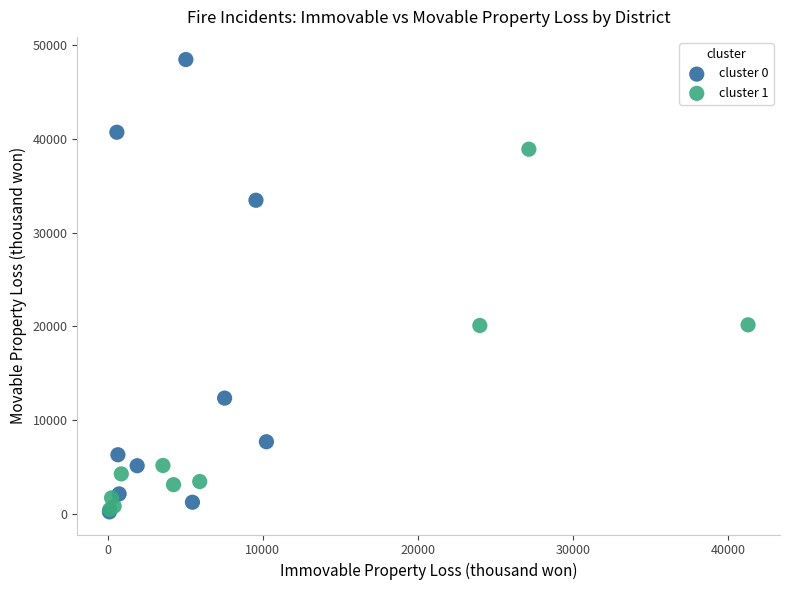

Which series has the widest spread of Y values?

cluster 0